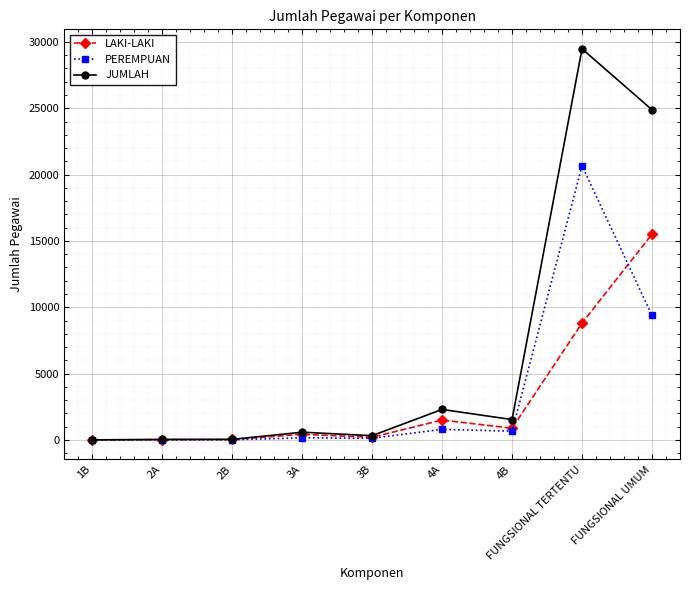

Which series changed the most between 3A and FUNGSIONAL UMUM?

JUMLAH